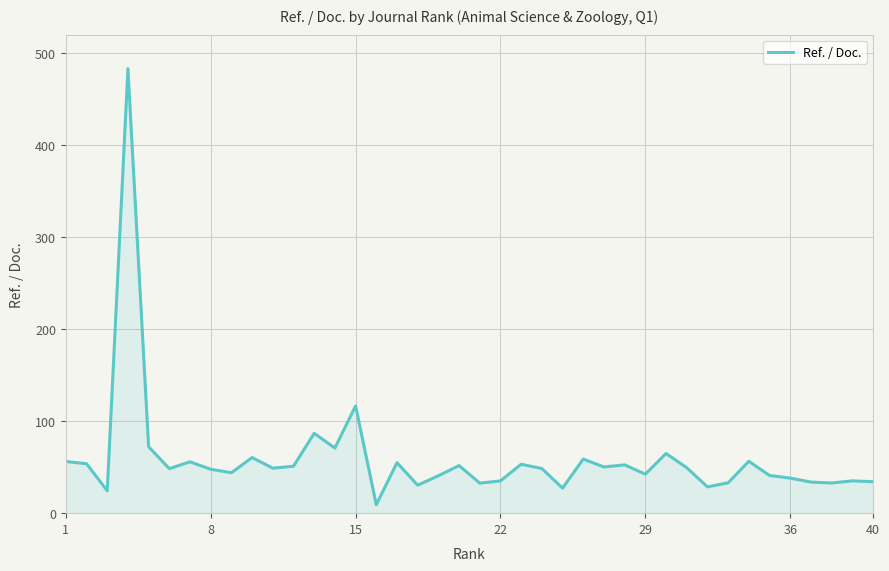

How many series are shown in this chart?

1